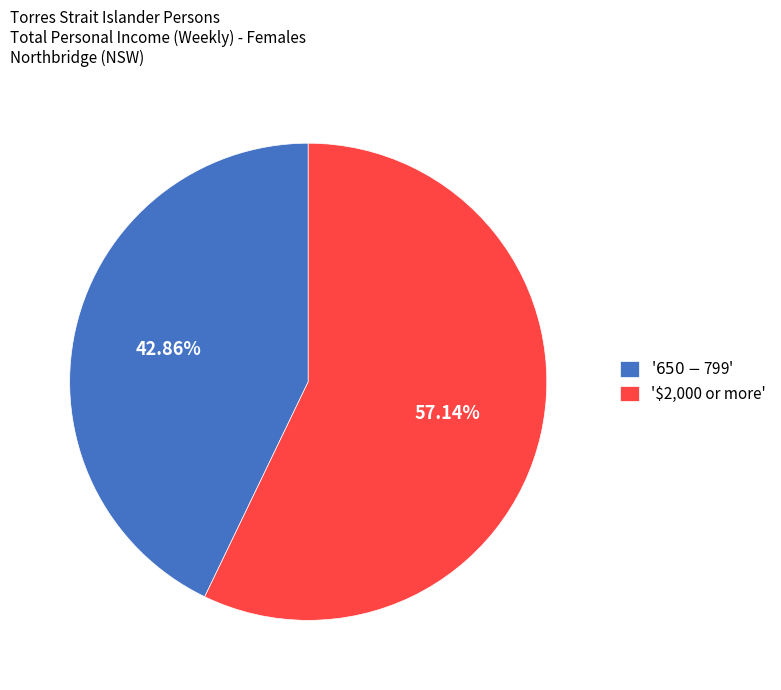

Is there a majority slice in this chart?

Yes